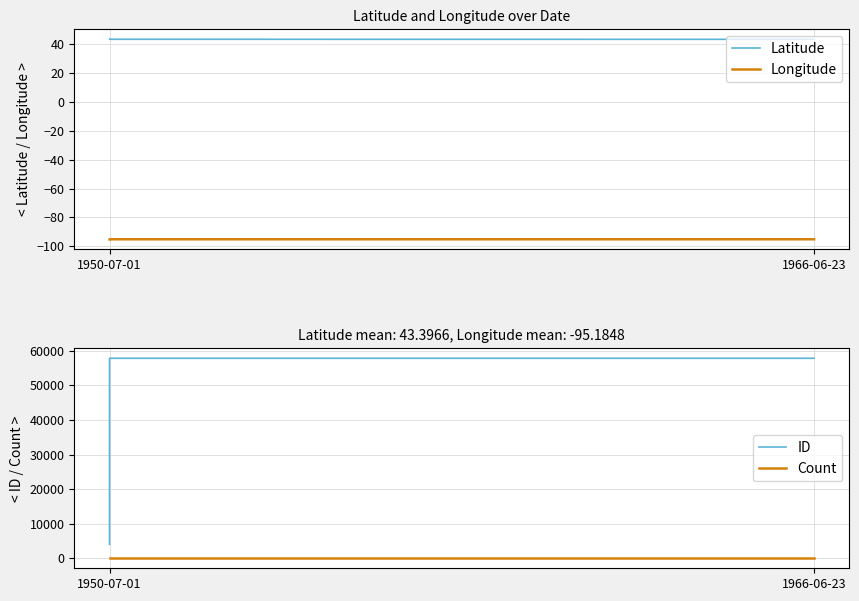

Reading right to left, what are all the values shown in this chart?

Latitude: 43.4	43.4	43.4
Longitude: -95.2	-95.2	-95.2
ID: 57829.0	57826.0	4044.0
Count: 1.0	1.0	1.0